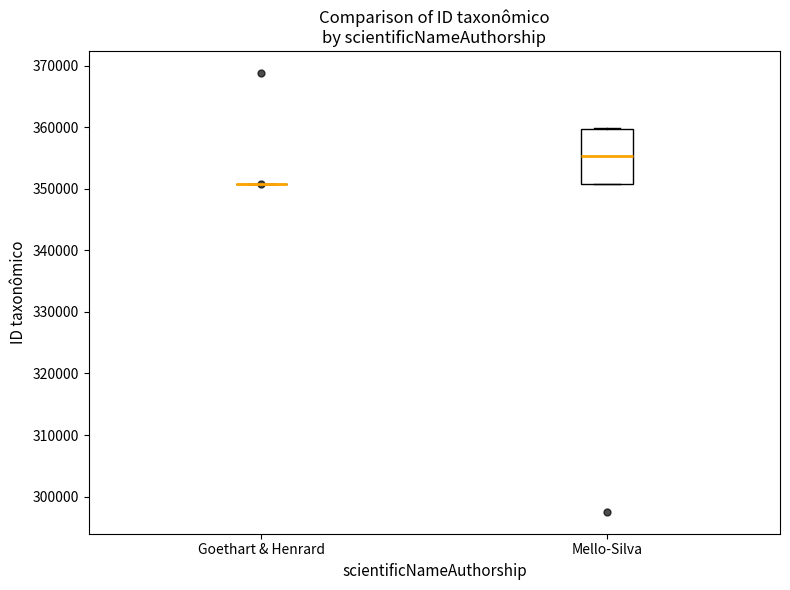

Reading left to right, transcribe this box plot: for each box, give where its median line is, the range the box spans, and where its two whiskers end, as read against the y-axis. The values are not printed on the chart, so give them approximately, as read against the axis.

Goethart & Henrard: box collapsed to a line at 351000, whiskers 351000 to 351000
Mello-Silva: median 355000, box 351000 to 360000, whiskers 351000 to 360000